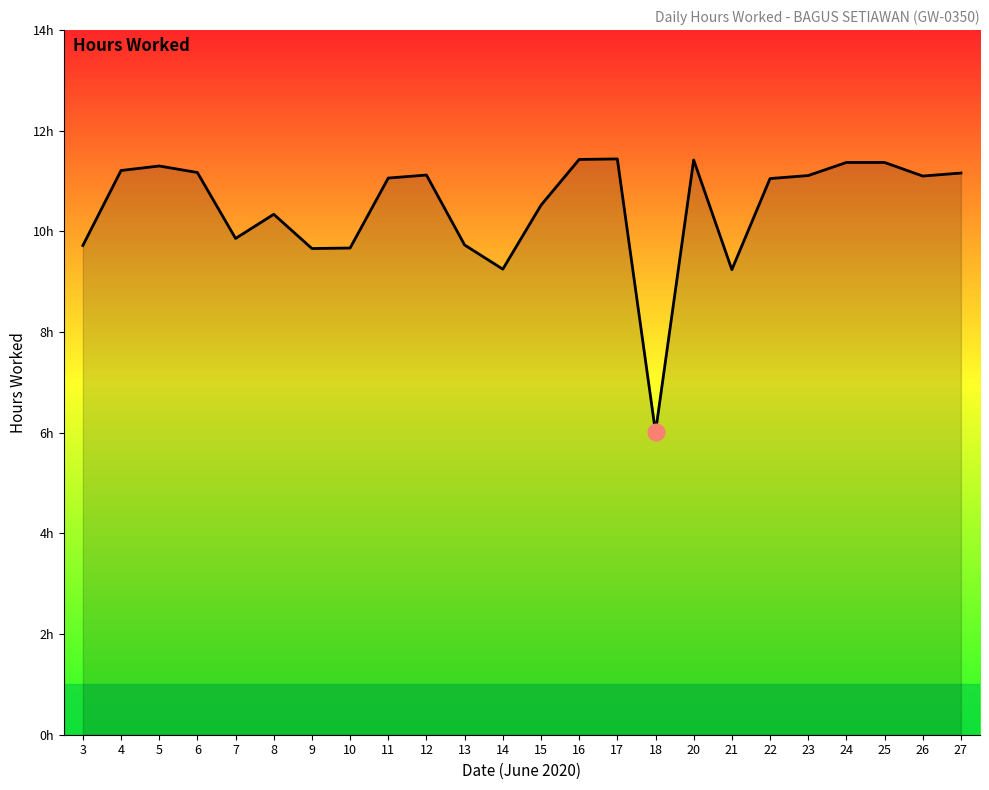

Is this an area chart (filled region under the line)?

Yes